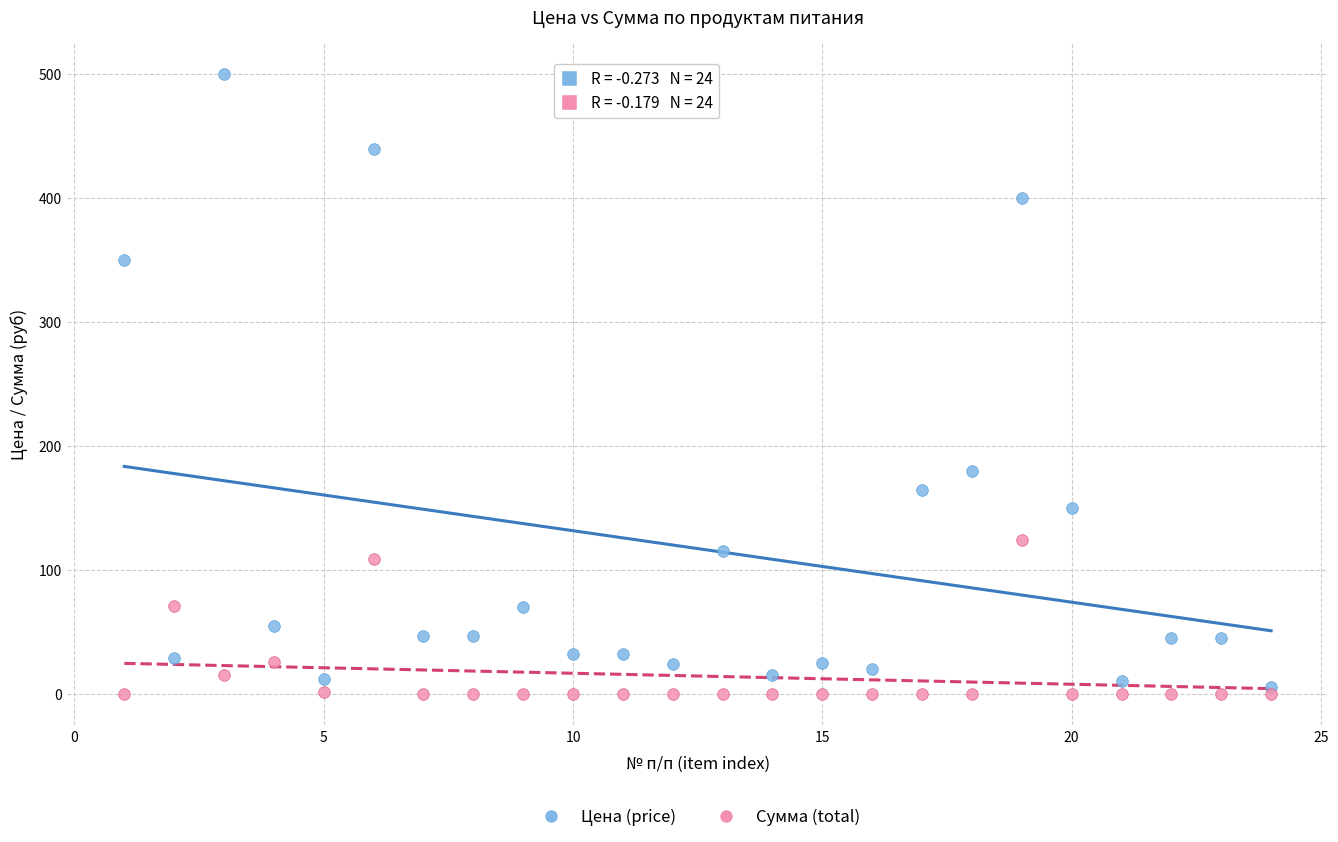

What are all the series names shown in the legend?

Цена (price), Сумма (total)